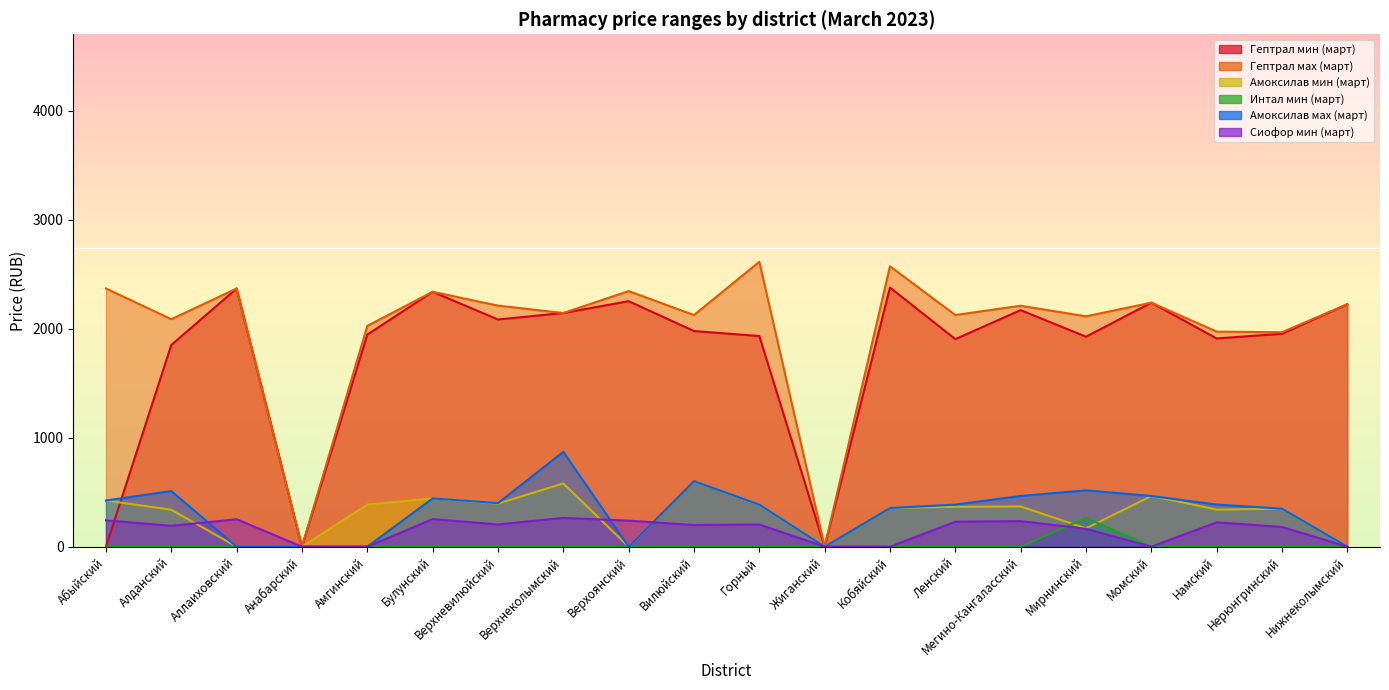

What are all the series names shown in the legend?

Гептрал мин (март), Гептрал мах (март), Амоксилав мин (март), Интал мин (март), Амоксилав мах (март), Сиофор мин (март)